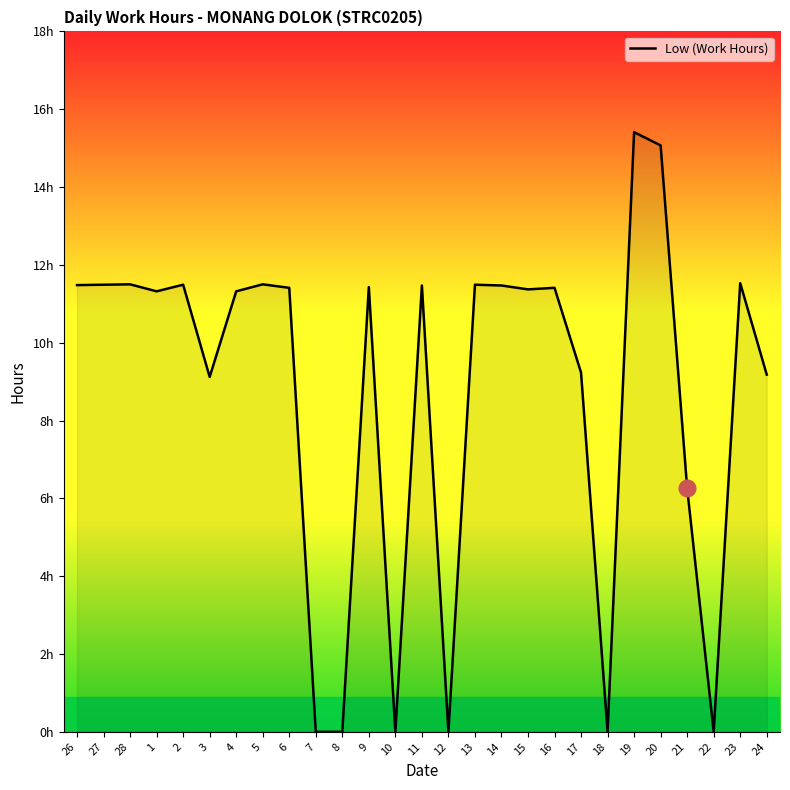

Where does the data first go above 11?

26